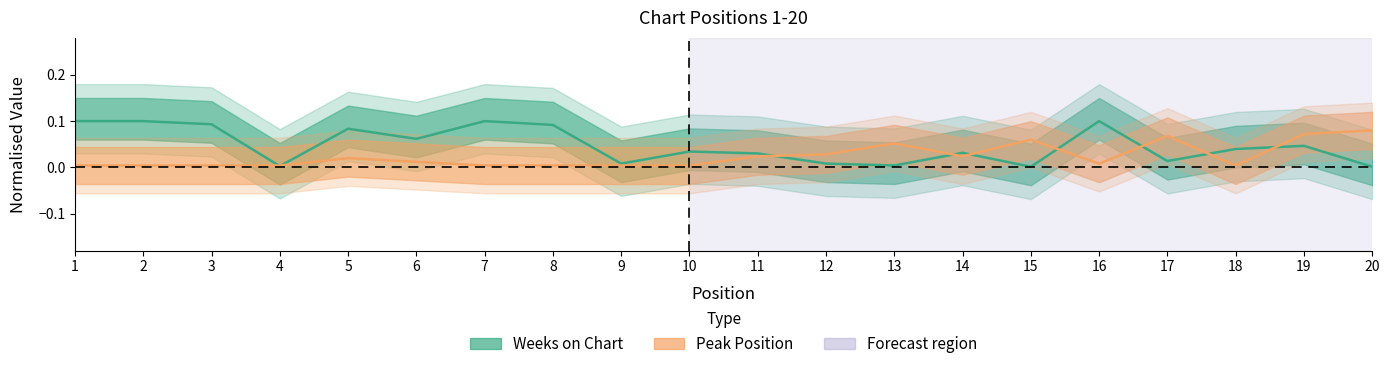

True or false: Weeks on Chart has more than 1 points higher than both neighbors.

True